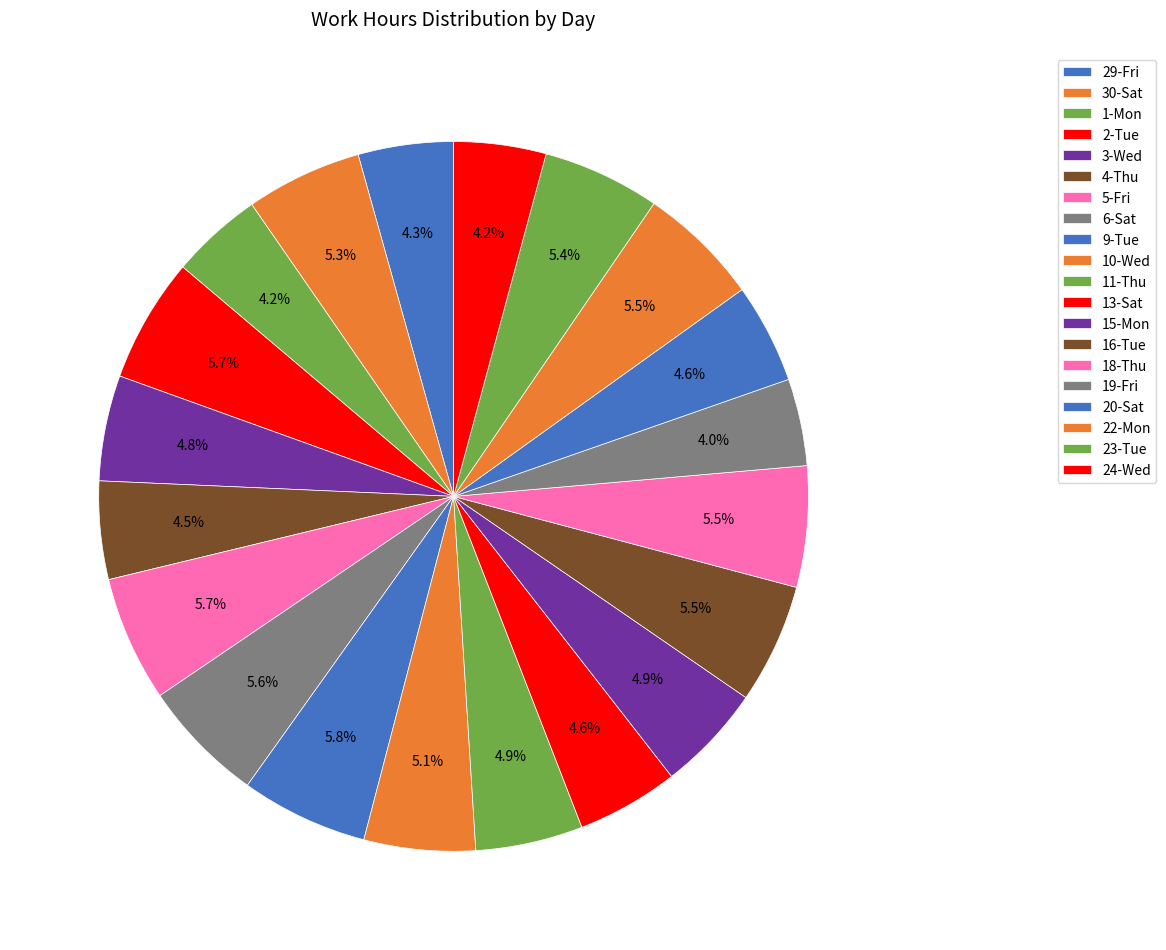

Rank the categories by value from highest to lowest.

9-Tue, 5-Fri, 2-Tue, 6-Sat, 22-Mon, 18-Thu, 16-Tue, 23-Tue, 30-Sat, 10-Wed, 11-Thu, 15-Mon, 3-Wed, 13-Sat, 20-Sat, 4-Thu, 29-Fri, 24-Wed, 1-Mon, 19-Fri